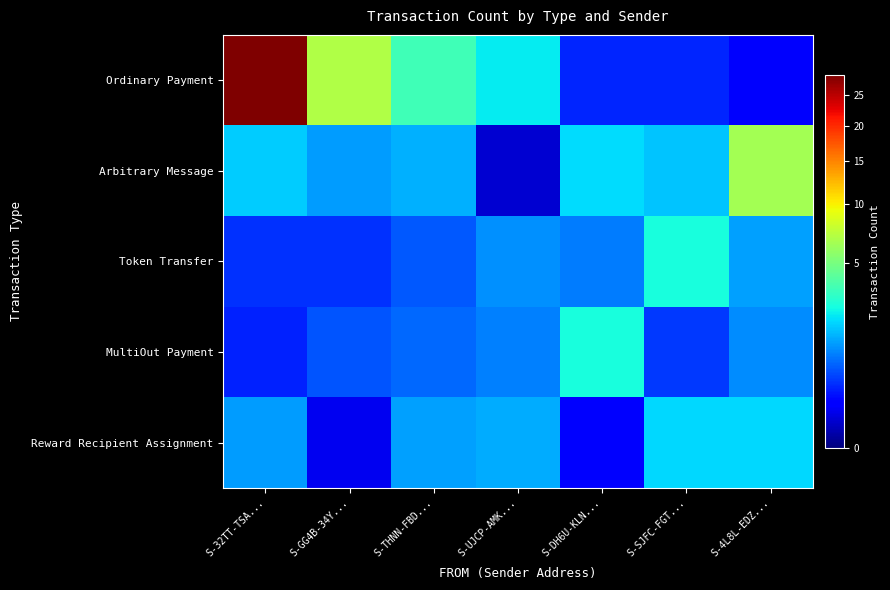

How many data points does each series have?

7